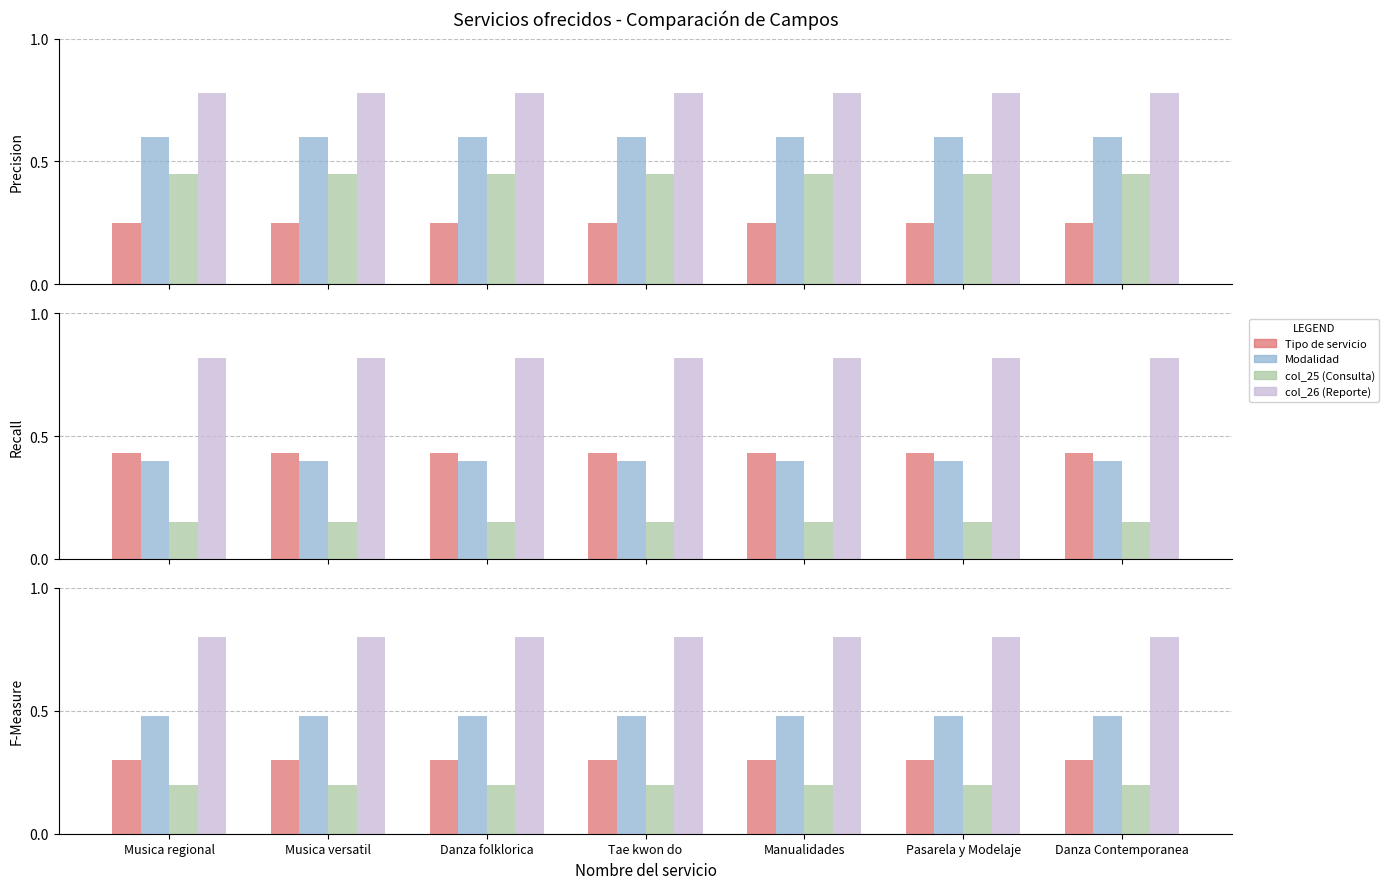

At which label is col_26 closest to 0?

Musica regional